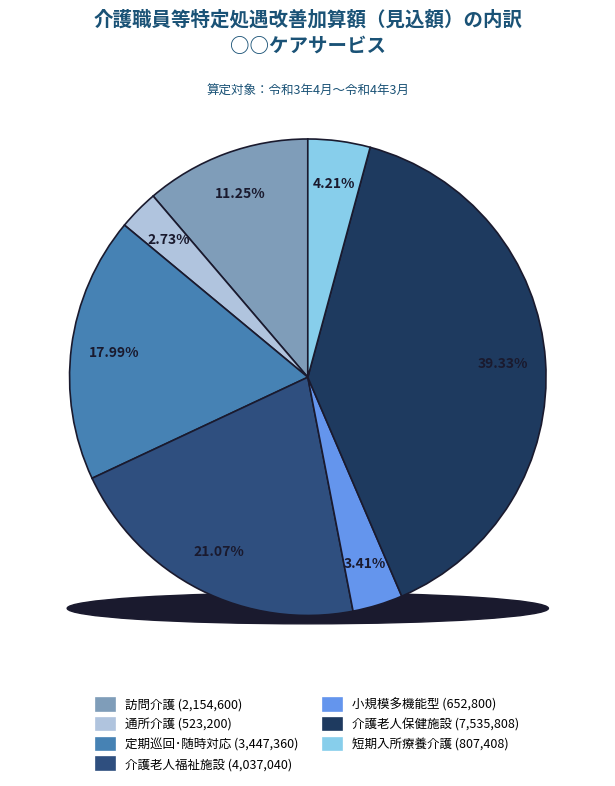

To the nearest percent, what portion does 訪問介護 represent?

11%